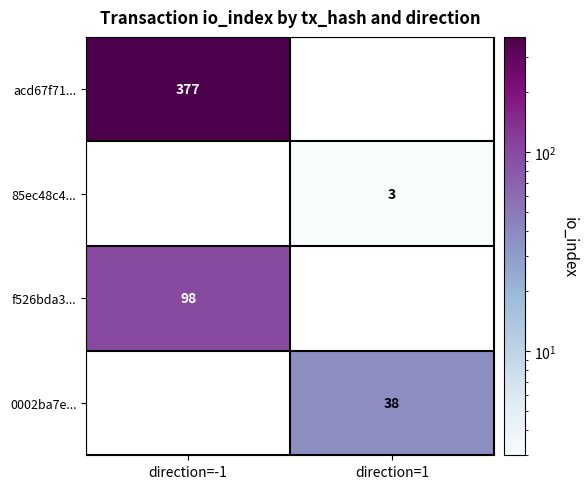

The value of 85ec48c4... at direction=1 is 3. True or false?

True